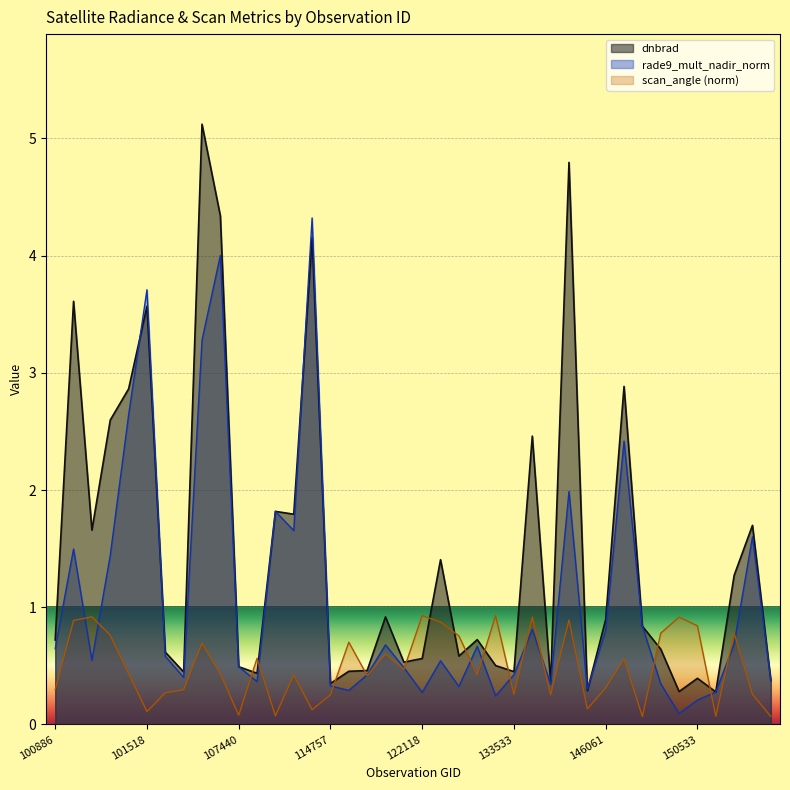

The value of rade9_mult_nadir_norm at 131543 is 0.4. True or false?

False